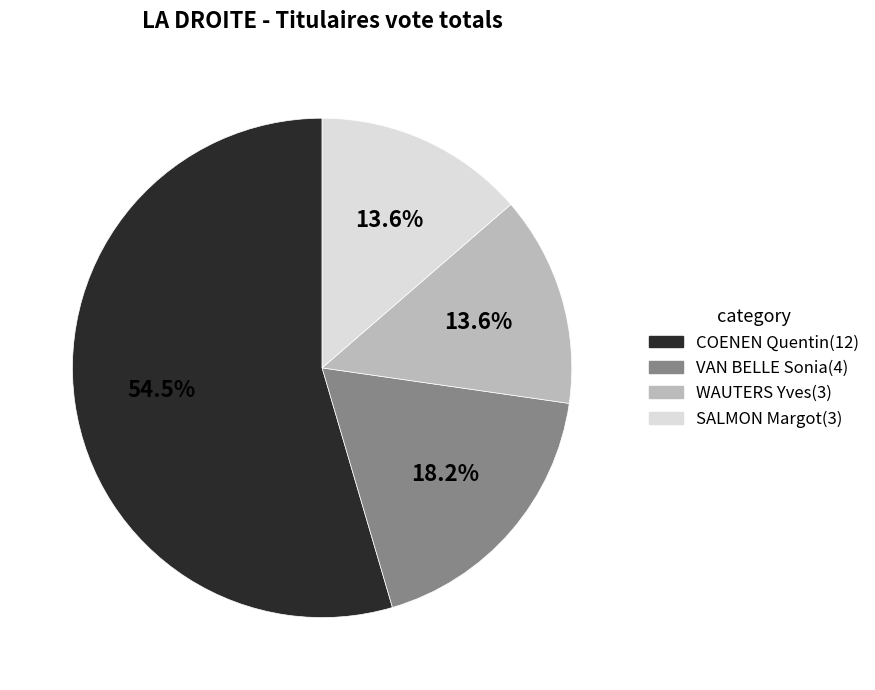

What percentage is the VAN BELLE Sonia slice, to the nearest percent?

18%